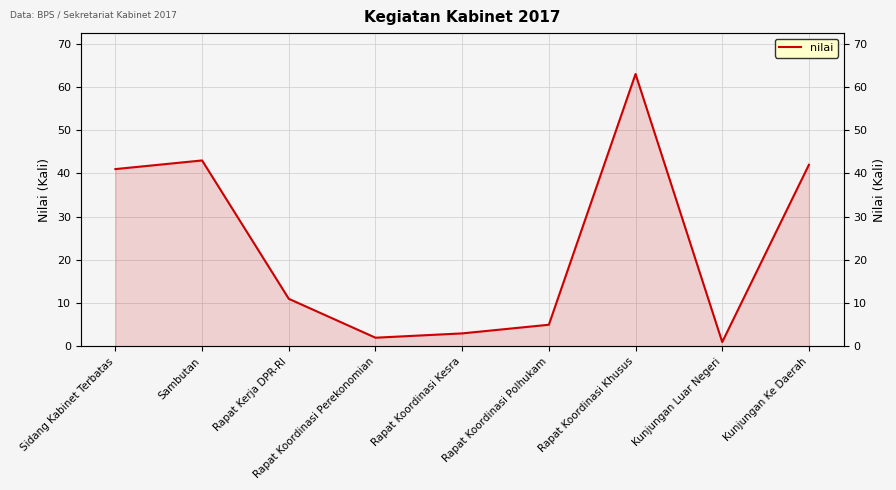

What is the minimum value shown in the chart?

1